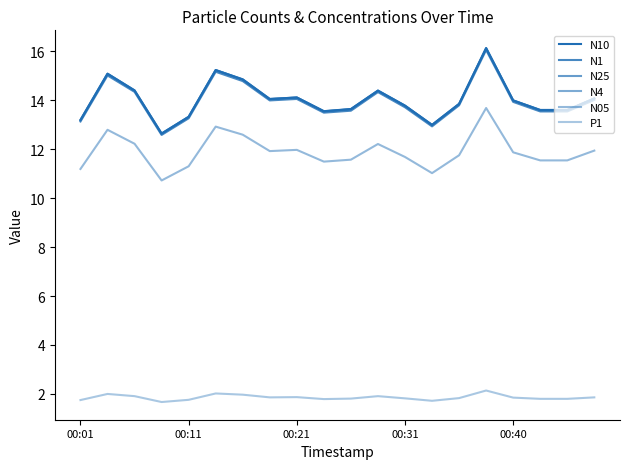

Does the chart have visible grid lines?

No